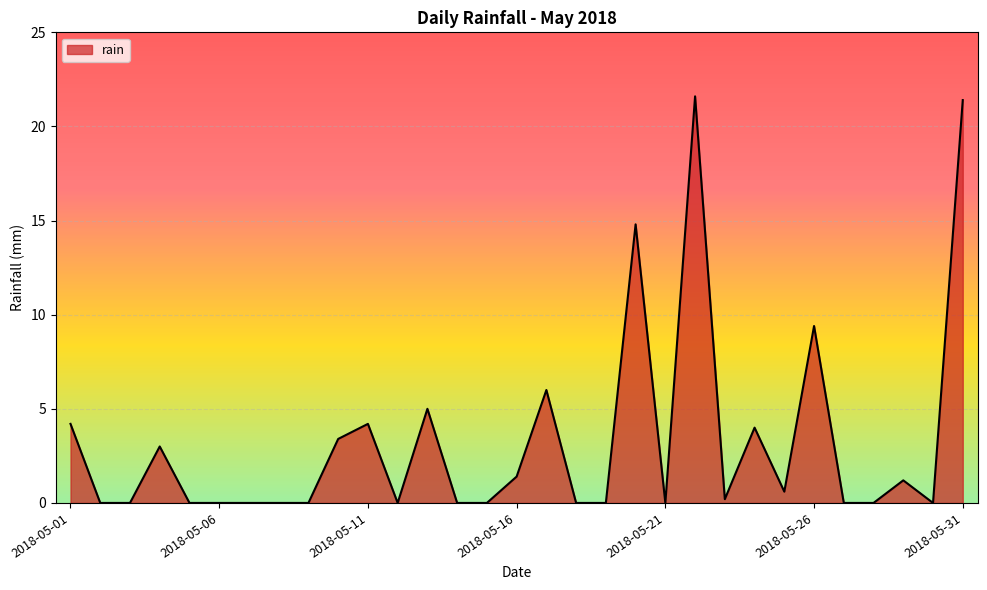

What is the average value?

3.2